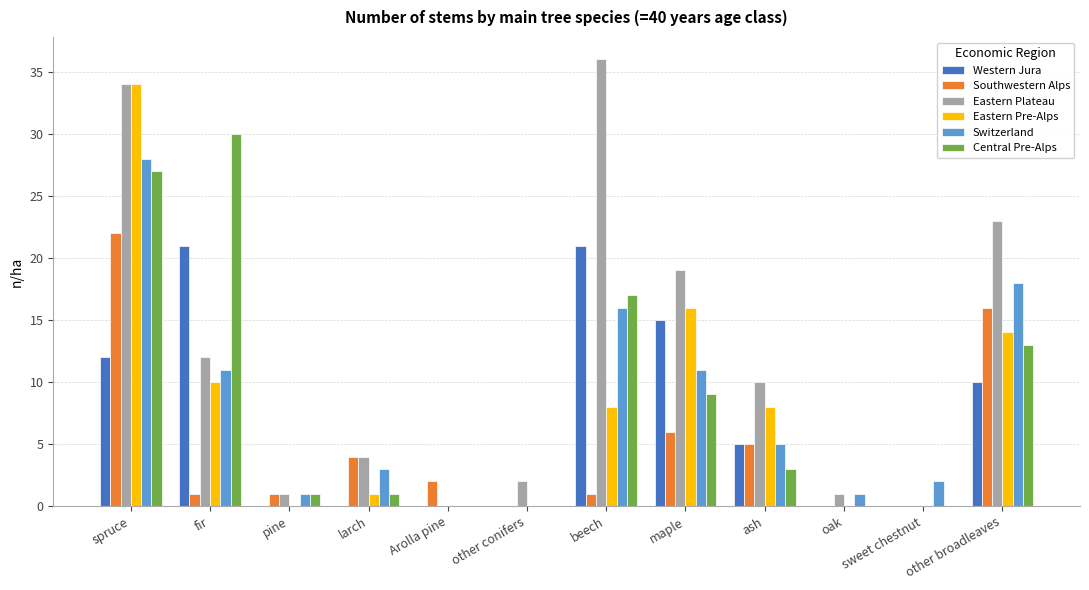

How many groups of bars are there?

12